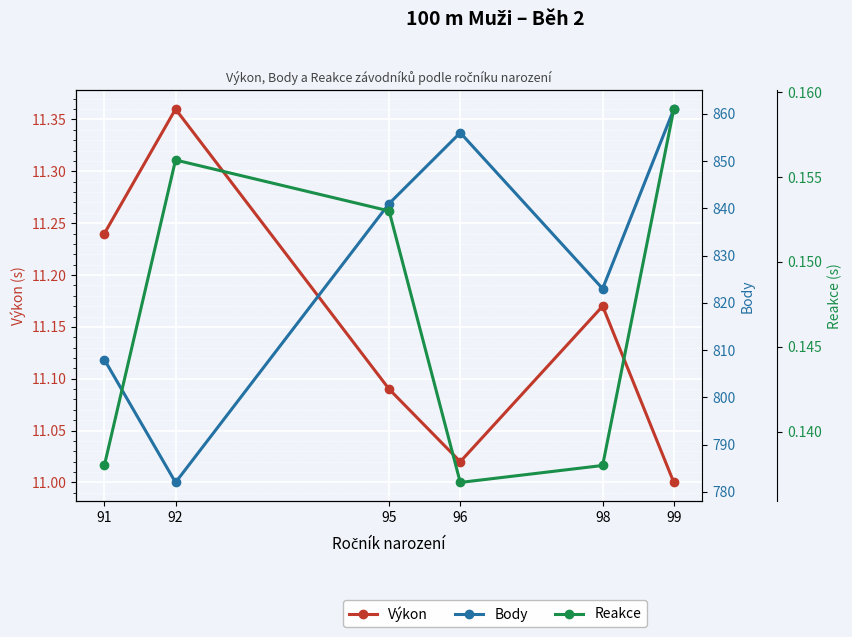

Between 96 and 98, which series saw the biggest shift?

Body